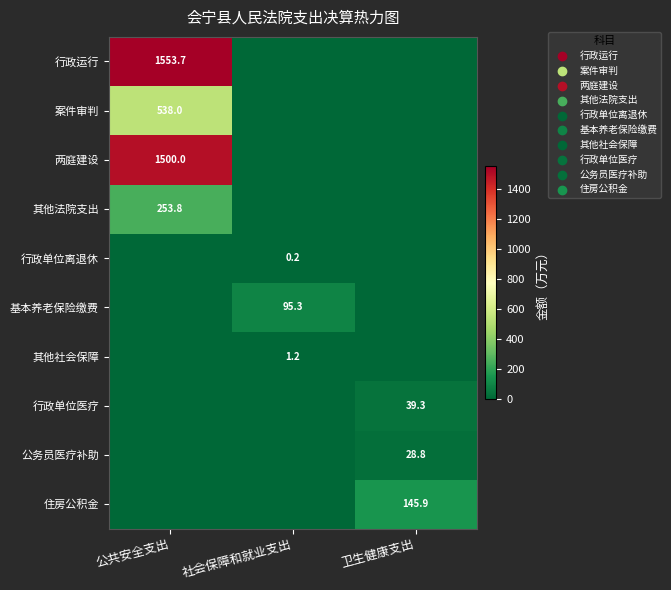

True or false: 两庭建设 has a value of 1500.0 at 公共安全支出.

True